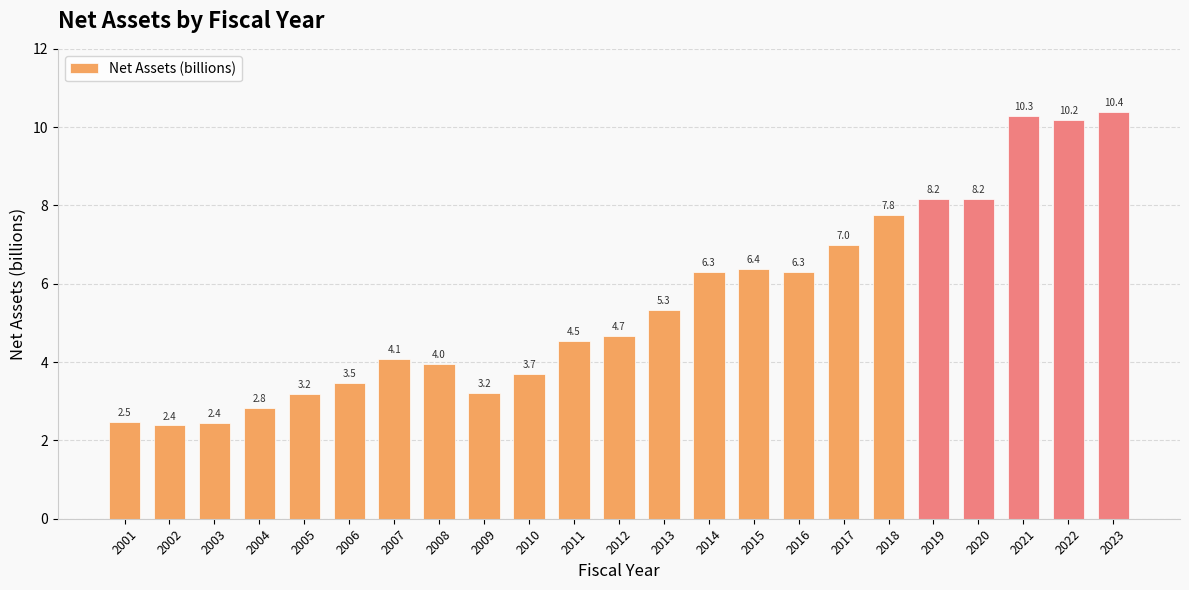

Approximately how many times larger is the value at 2016 compared to 2021?

0.6